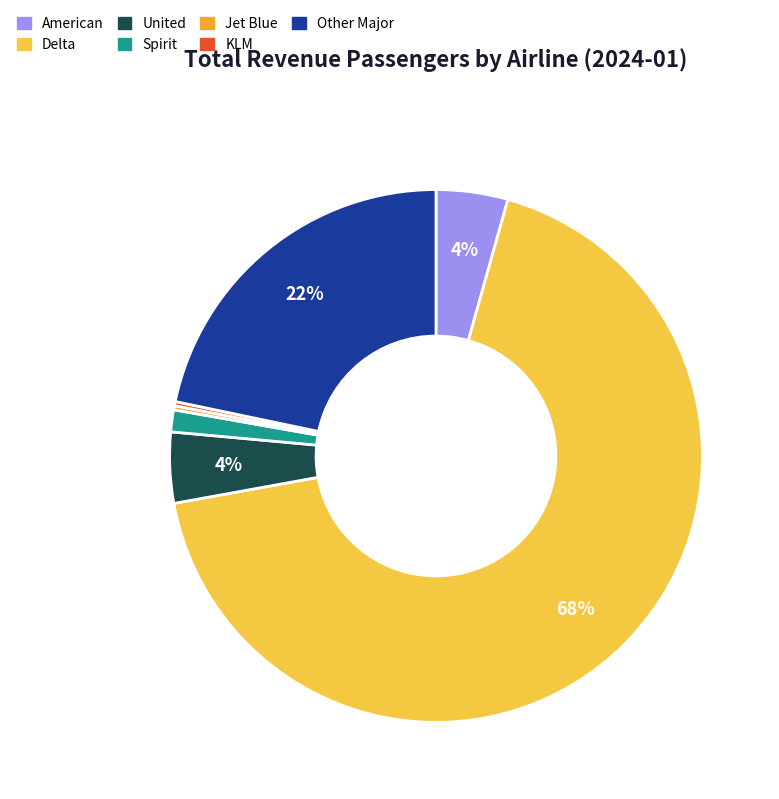

To the nearest percent, what percentage of the pie is Delta?

68%